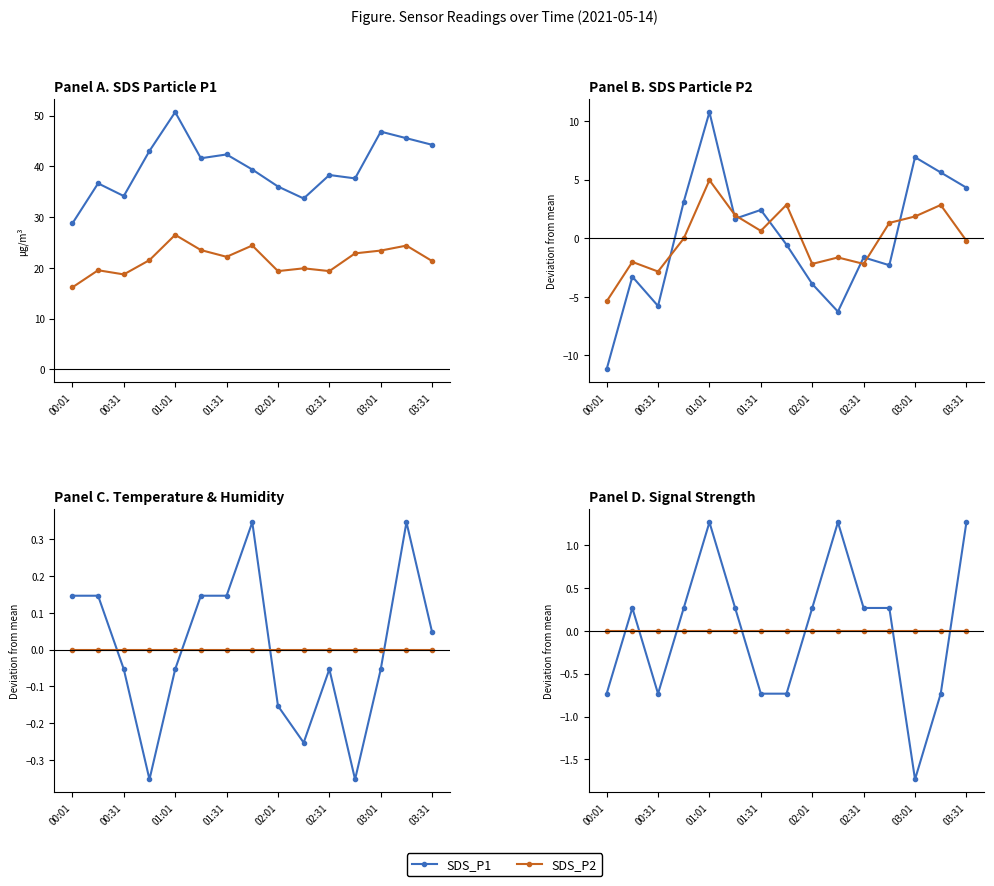

What position from the left is 02:31?

11